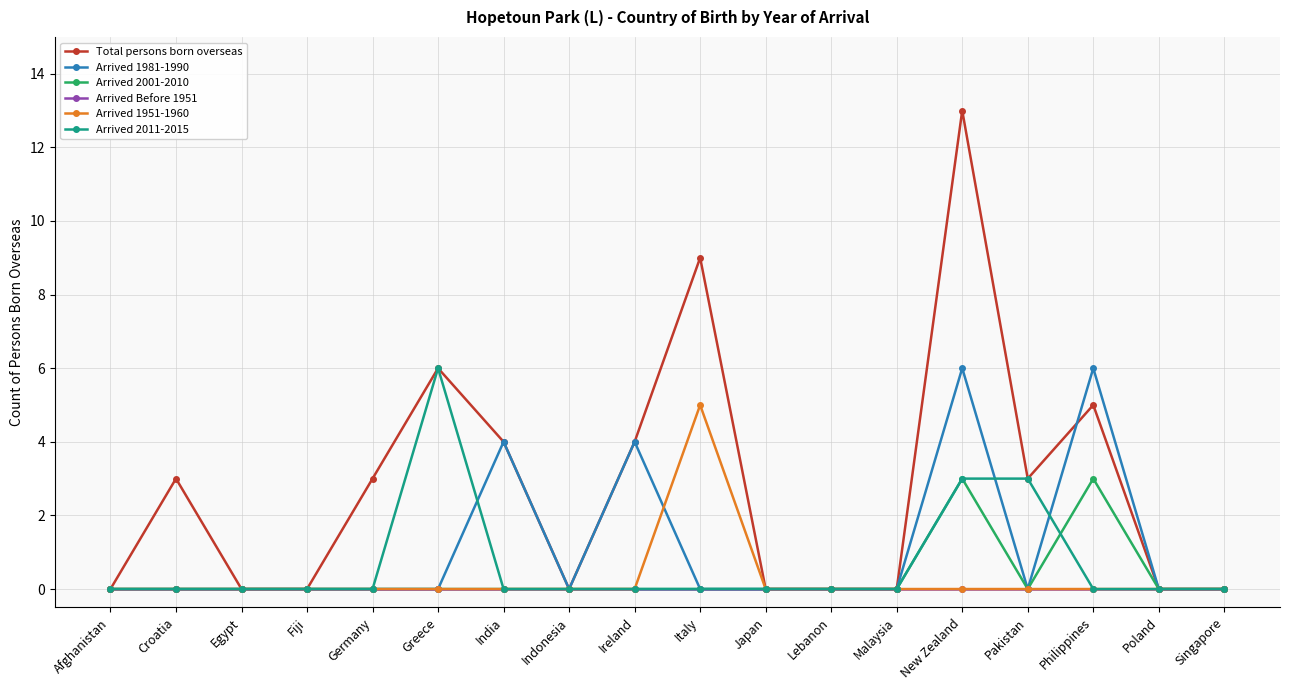

Which series has the largest total across all categories?

Total persons born overseas